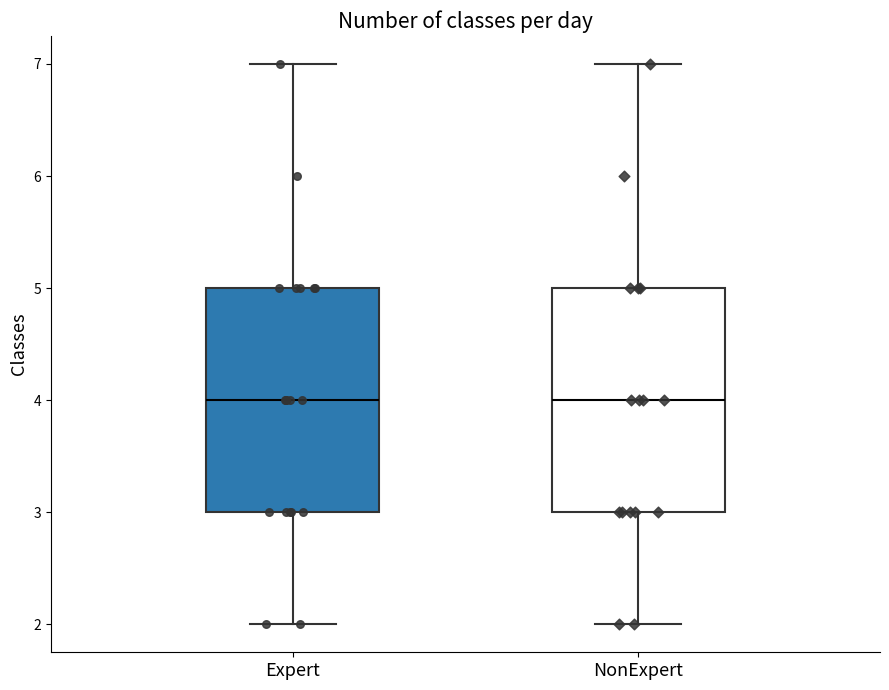

Reading left to right, transcribe this box plot: for each box, give where its median line is, the range the box spans, and where its two whiskers end, as read against the y-axis. The values are not printed on the chart, so give them approximately, as read against the axis.

Expert: median 4, box 3 to 5, whiskers 2 to 7
NonExpert: median 4, box 3 to 5, whiskers 2 to 7